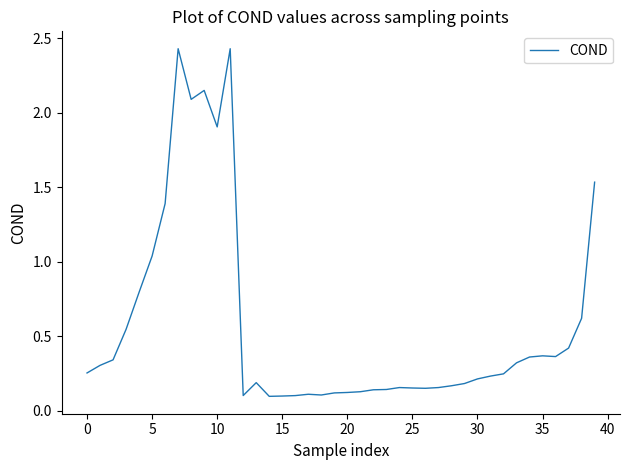

What is the difference between the maximum and minimum values?

2.3